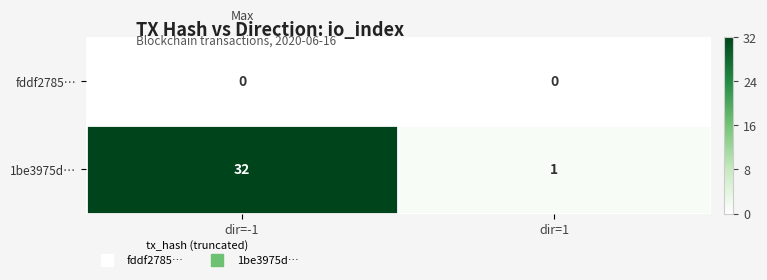

At which category is the sum across all series the highest?

dir=-1